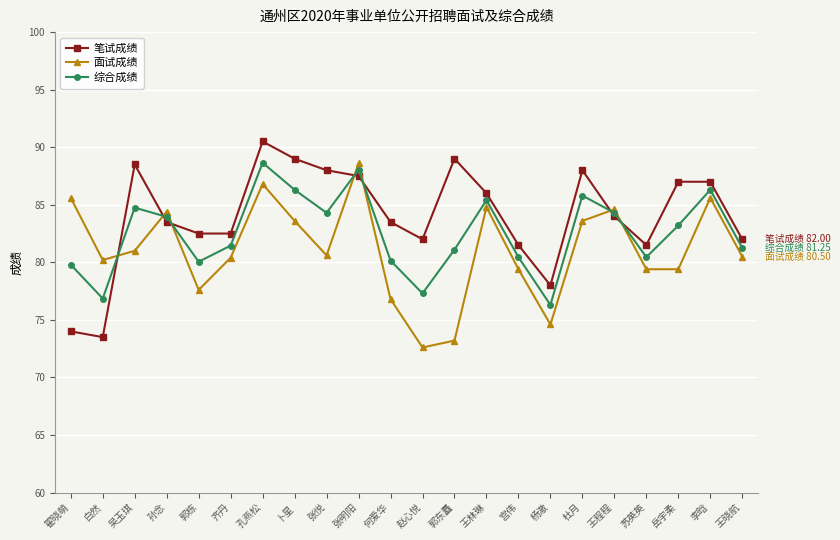

What is the greatest value displayed?

90.5